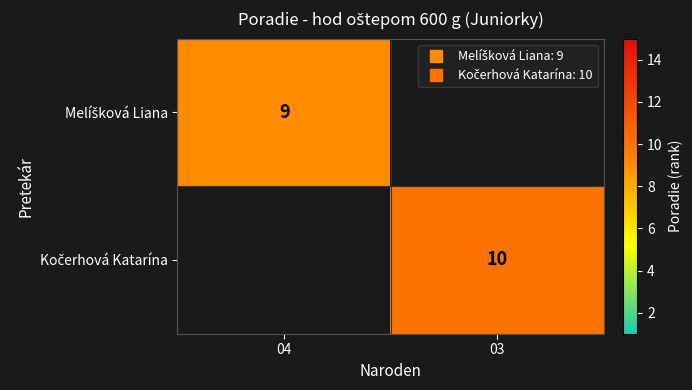

At how many categories does at least one series exceed 9?

1